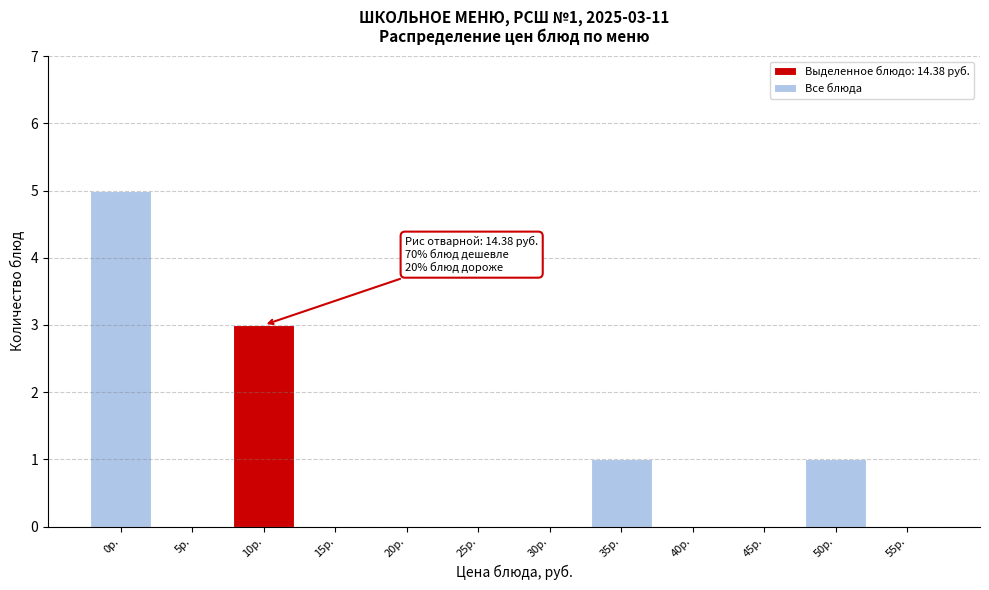

Reading left to right, transcribe all the data shown in this chart.

0р.=5	5р.=0	10р.=3	15р.=0	20р.=0	25р.=0	30р.=0	35р.=1	40р.=0	45р.=0	50р.=1	55р.=0